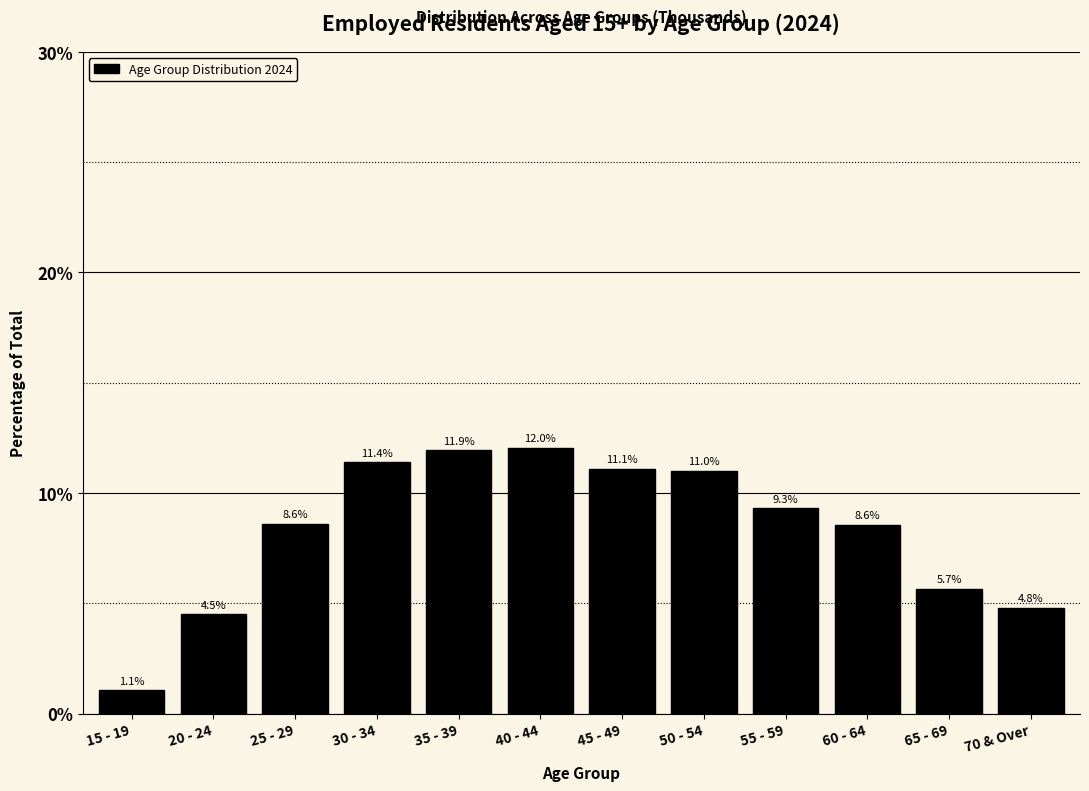

Reading left to right, transcribe all the data shown in this chart.

1.1	4.5	8.6	11.4	11.9	12.0	11.1	11.0	9.3	8.6	5.7	4.8